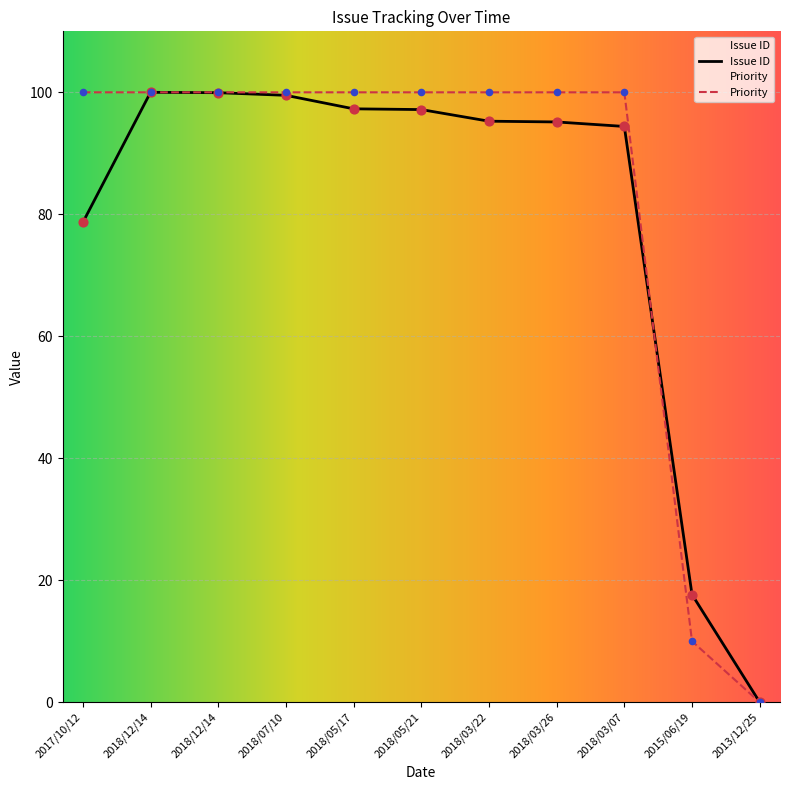

Which series contains the lowest Y value?

Issue ID